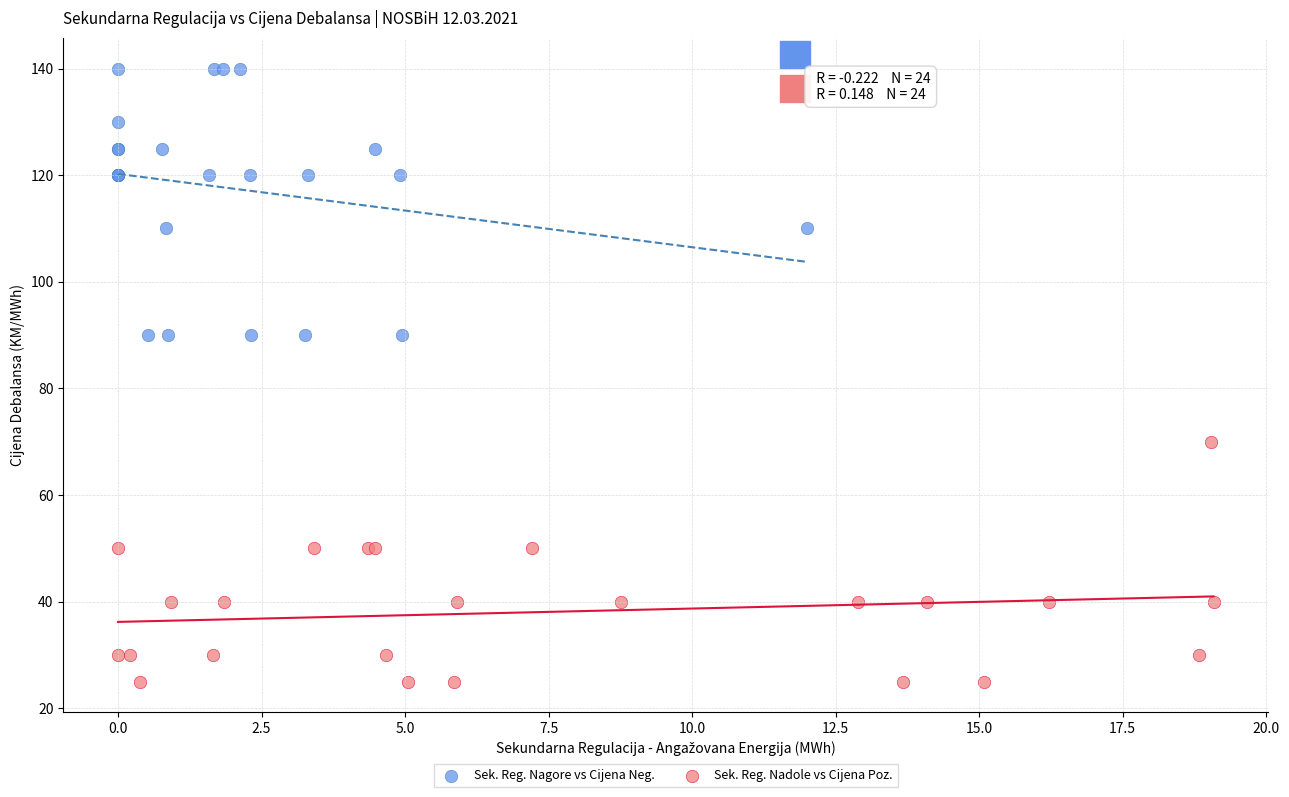

Which series reaches the minimum Y coordinate?

Sek. Reg. Nadole vs Cijena Poz.